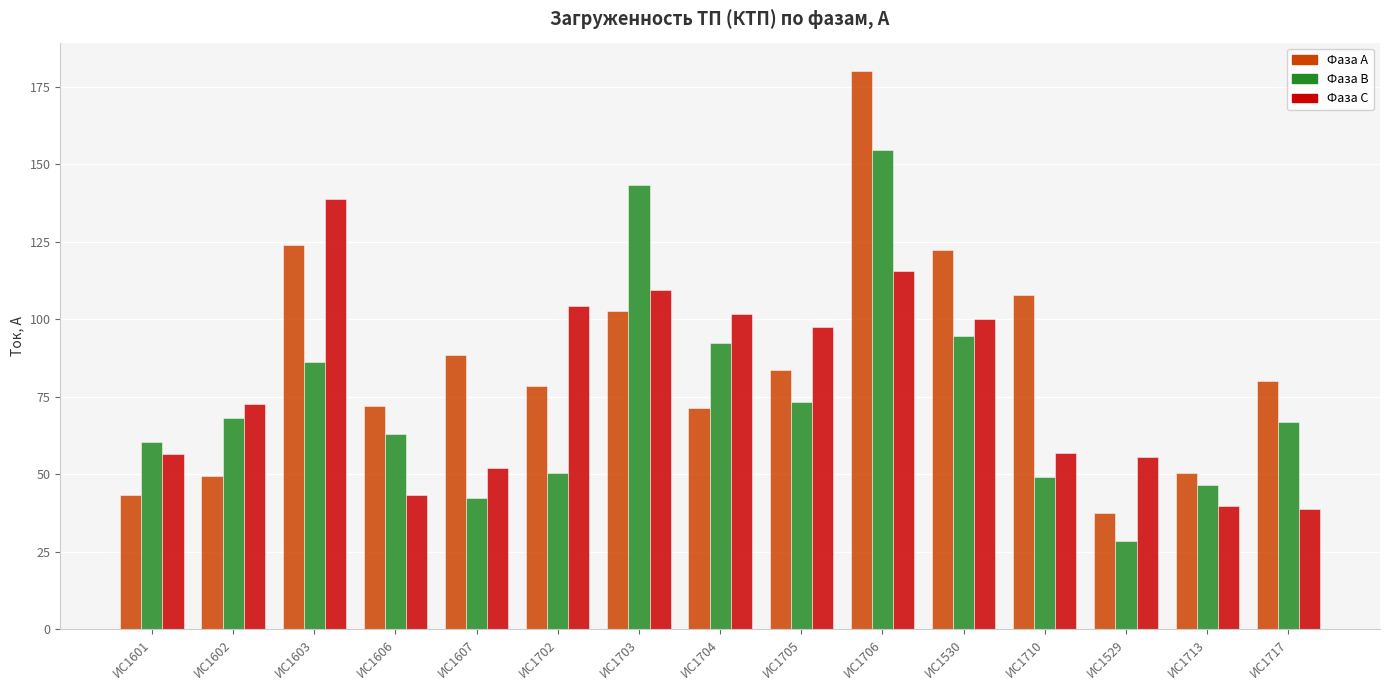

What is the difference between the maximum and minimum values in the Фаза A series?

142.7